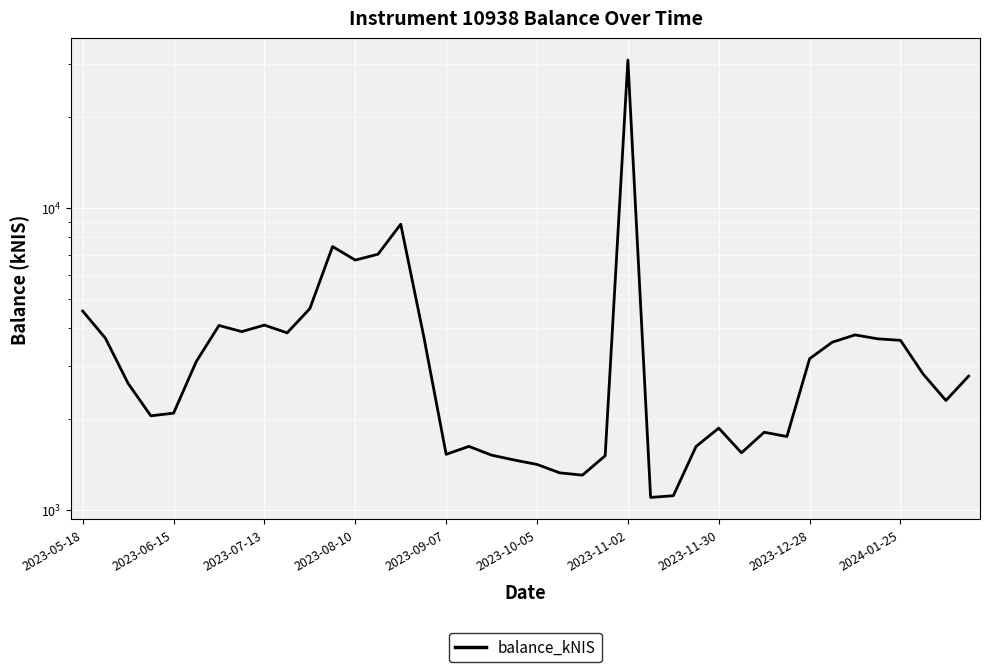

What is the ratio of the value at 37 to the value at 24?

0.1